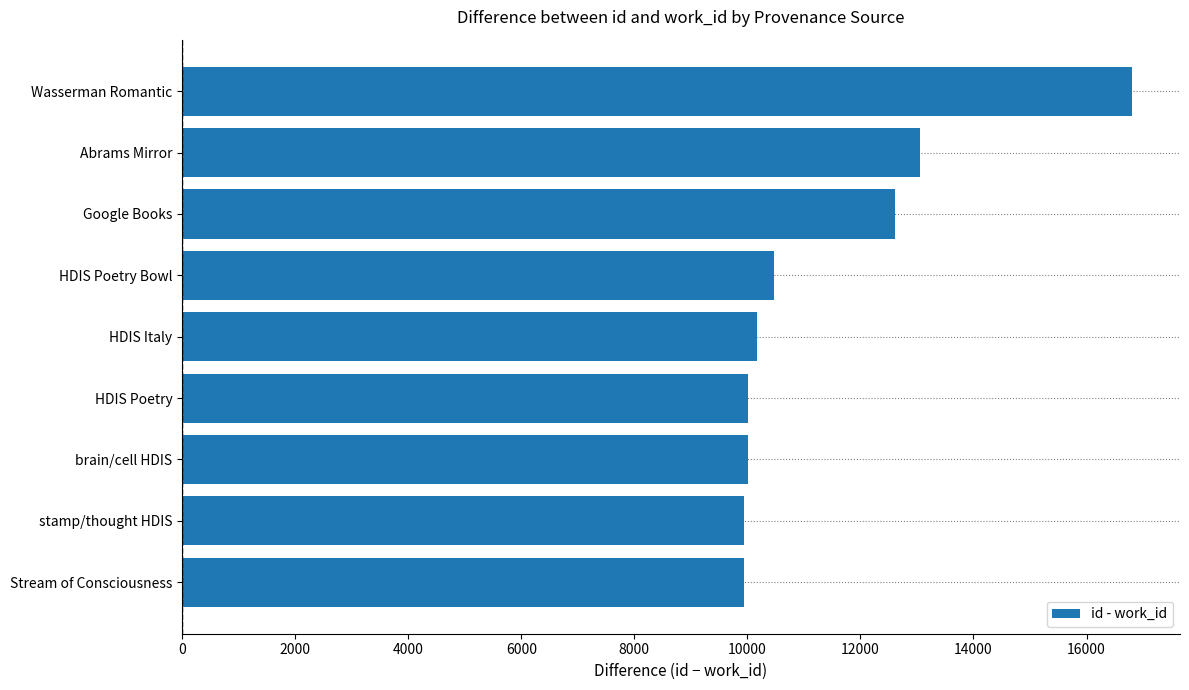

What is the maximum value shown in the chart?

16813